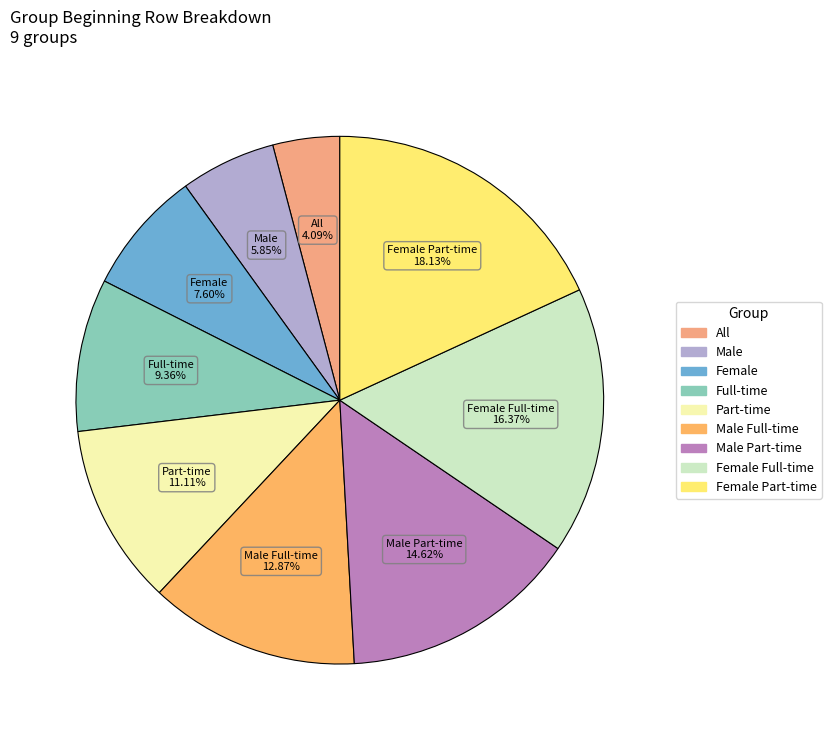

Is Female Part-time the majority of the pie?

No